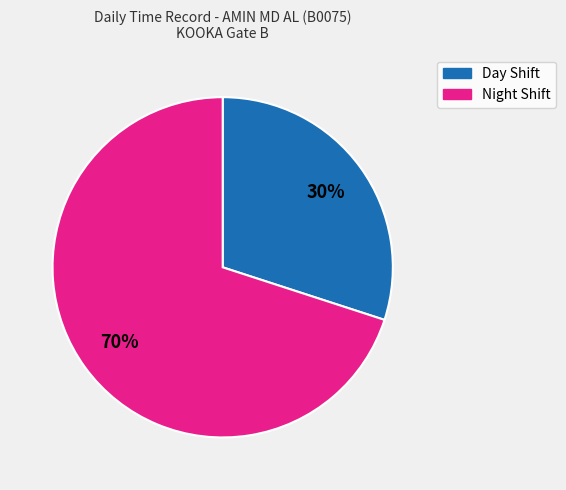

To the nearest percent, what is the average slice percentage?

50%